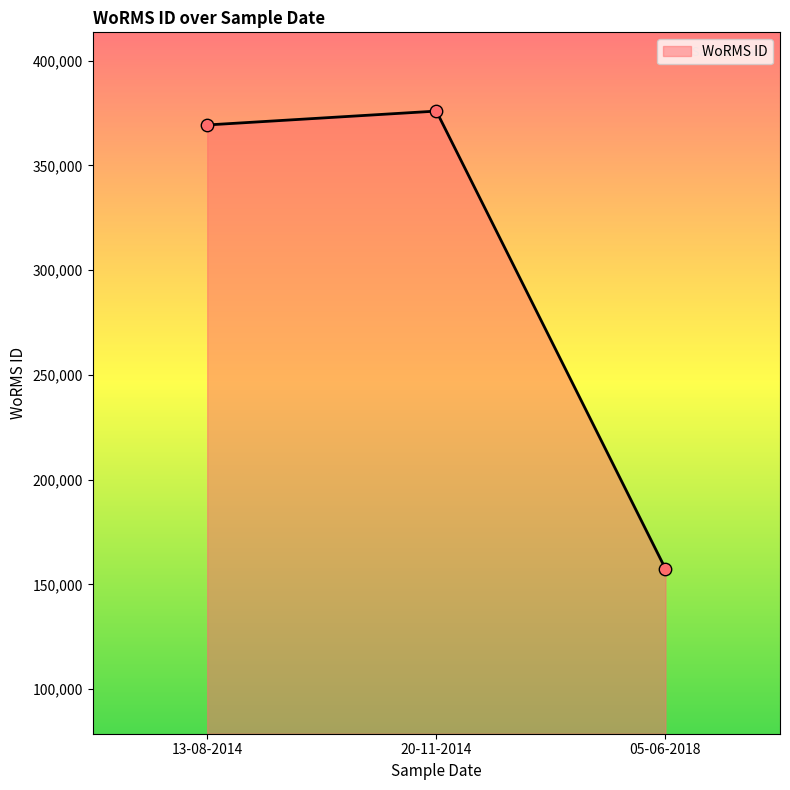

Approximately how many times larger is the value at 13-08-2014 compared to 20-11-2014?

1.0